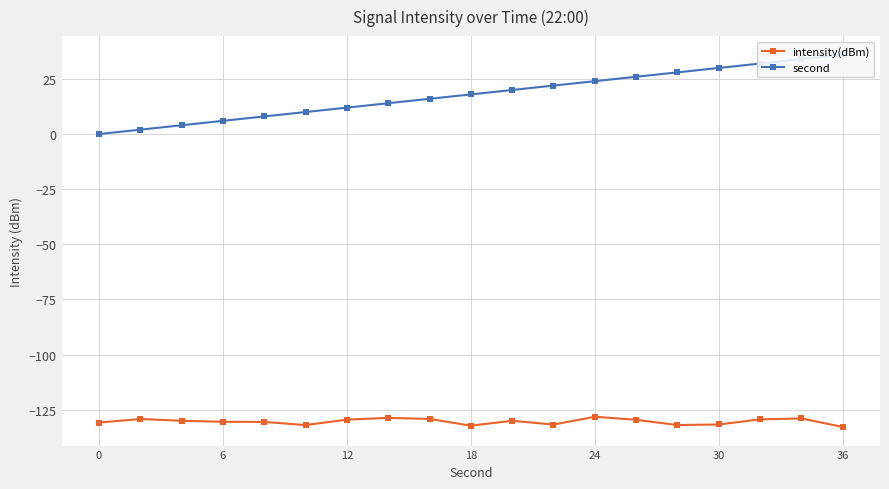

What is the average value of the intensity(dBm) series?

-130.4